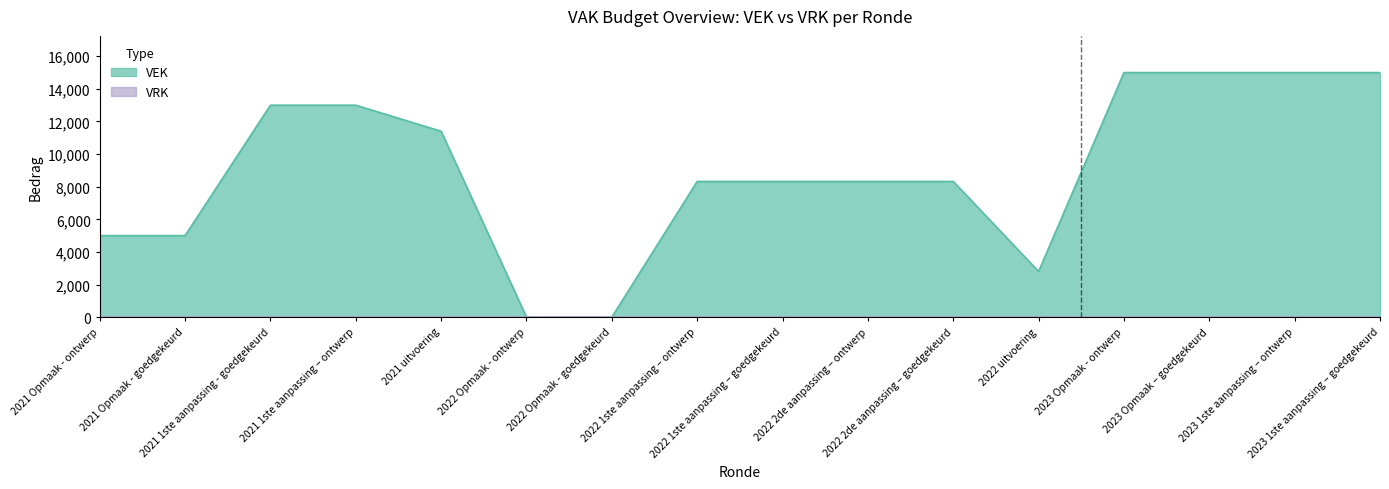

The chart shows a value of 9395 at 2023 Opmaak - ontwerp. True or false?

False